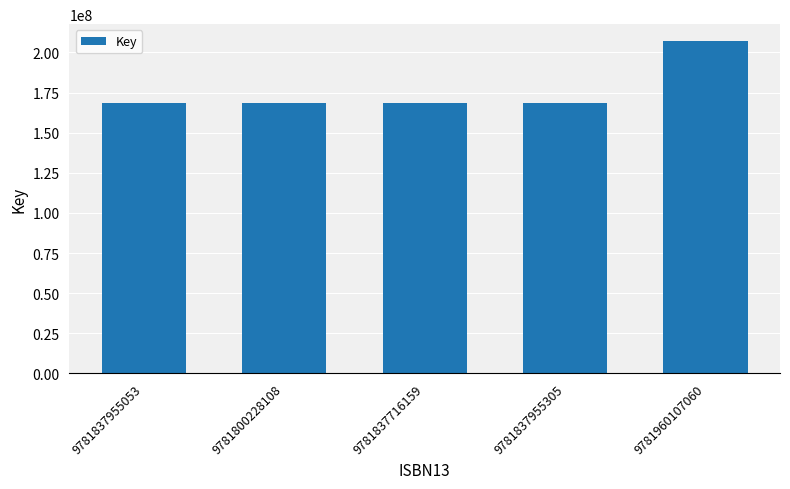

What is the smallest value displayed?

168402821